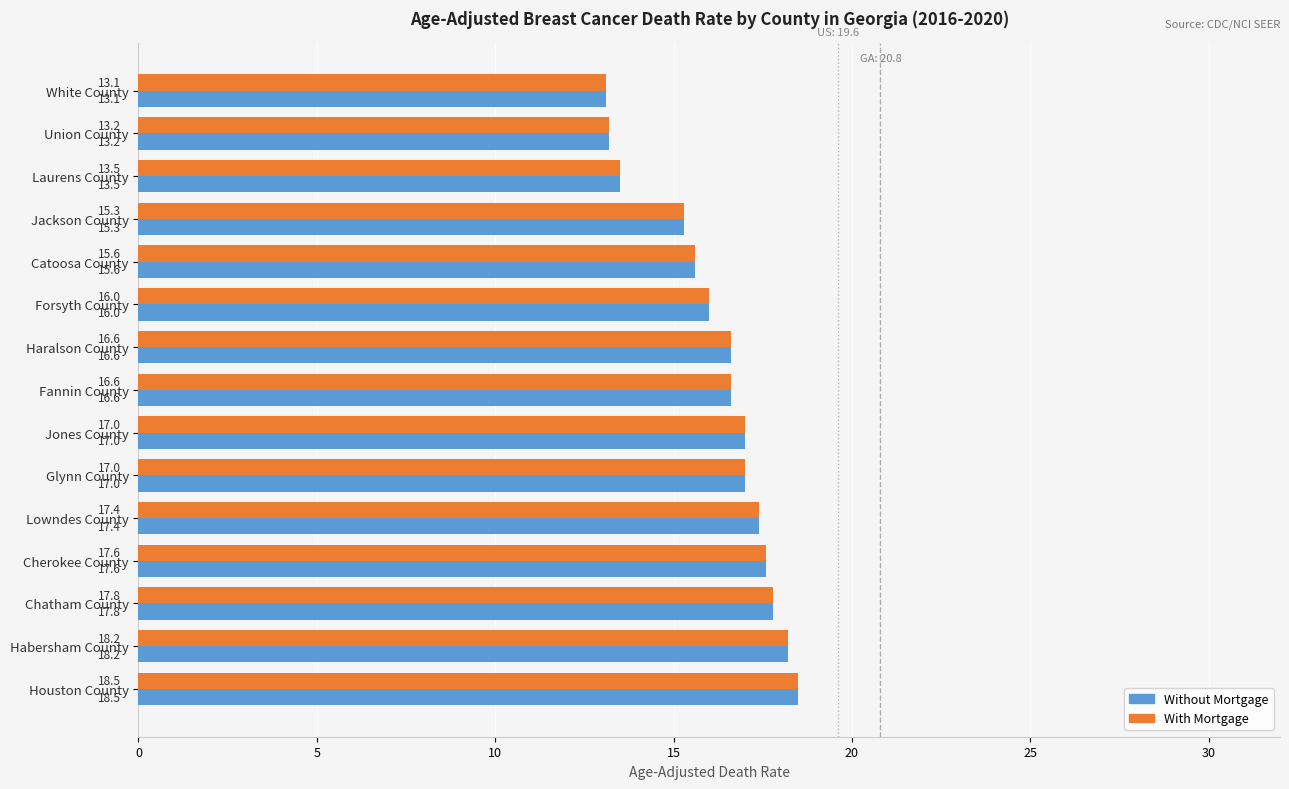

What is the sum of all Without Mortgage values?

243.4